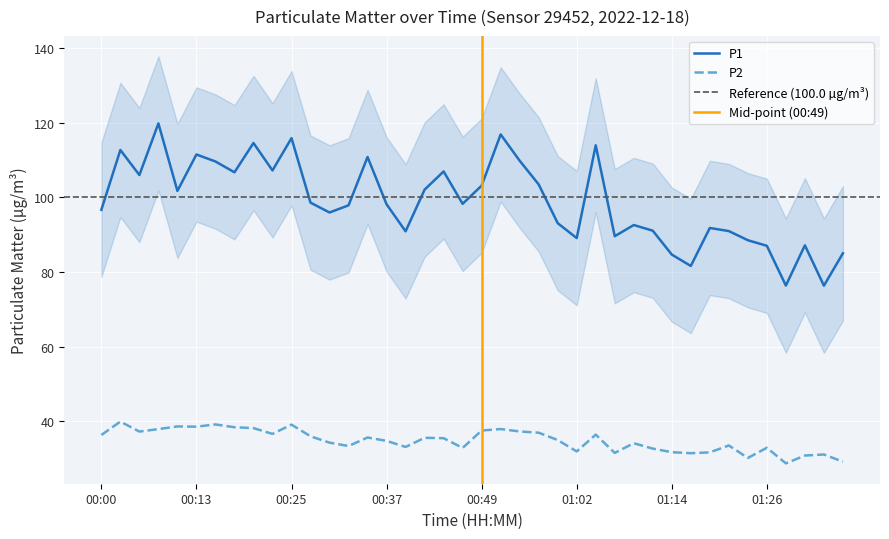

True or false: P1 and P2 intersect in this chart.

False